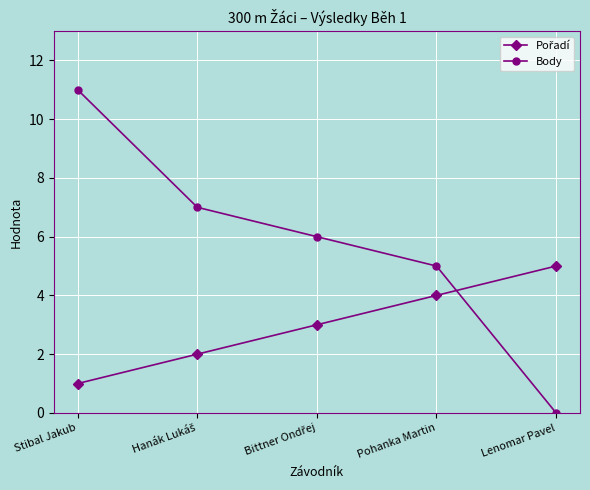

What is the label of the 5th point from the left?

Lenomar Pavel